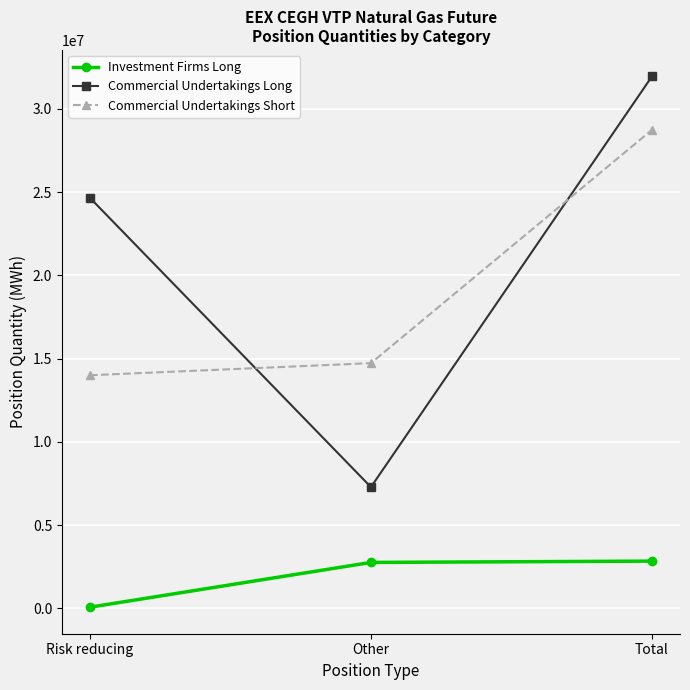

Which label corresponds to the smallest value in the chart?

Risk reducing